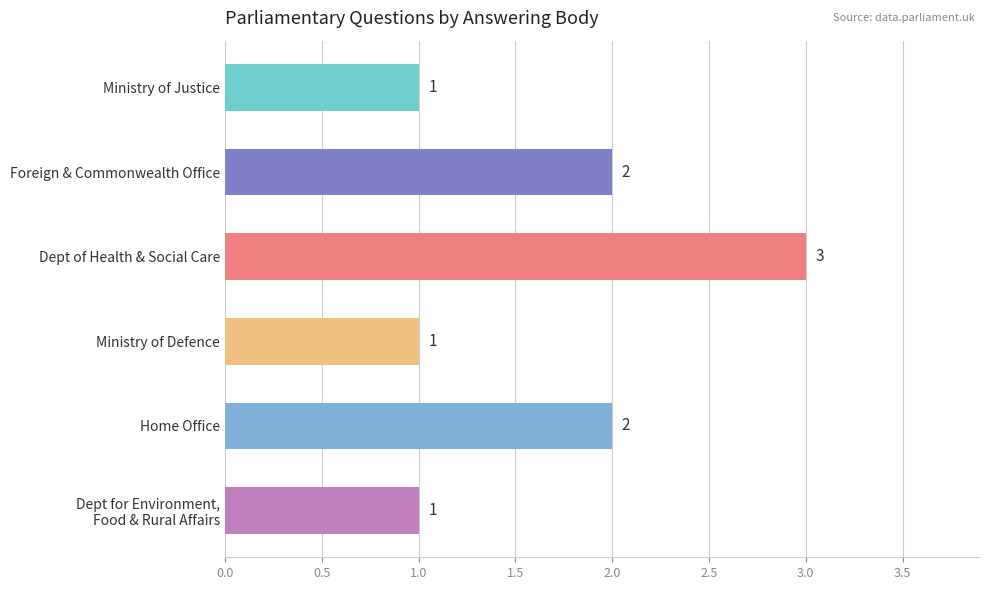

Count the number of categories in the chart.

6